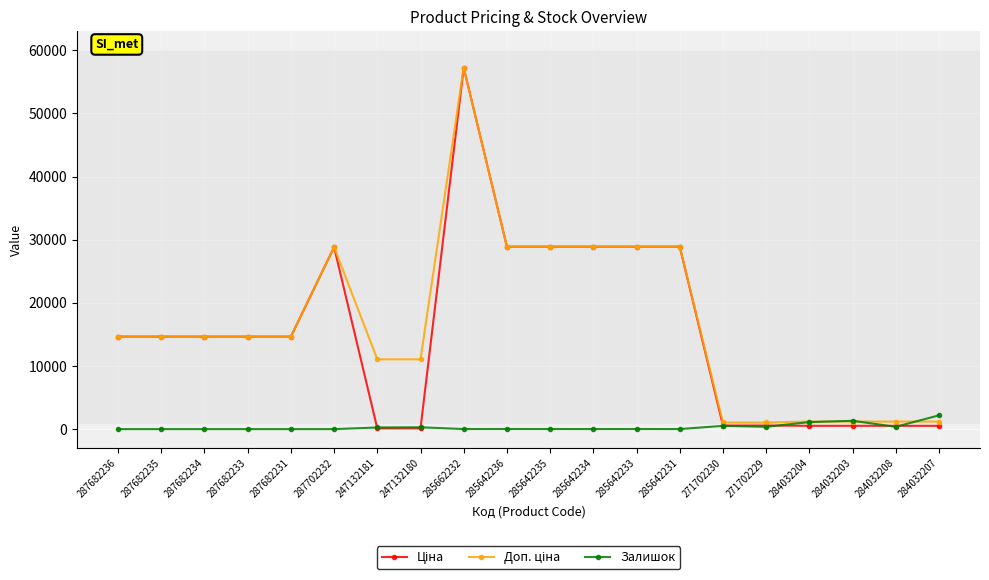

True or false: Залишок has a value of 0.0 at 287682234.

True